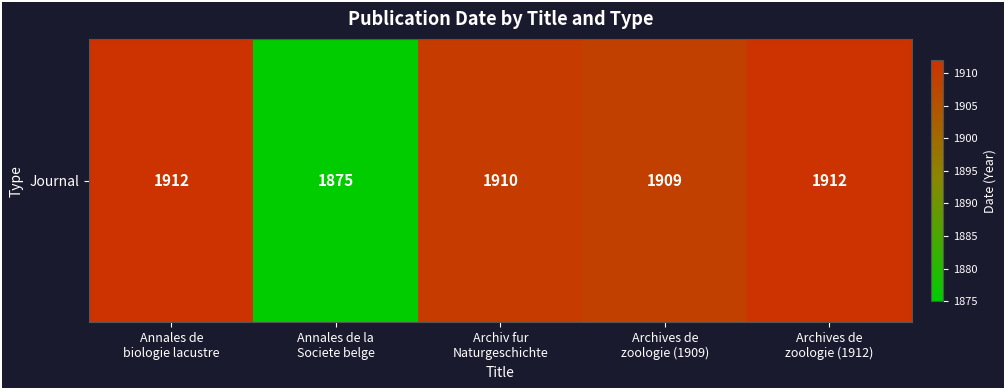

What is the smallest value displayed?

1875